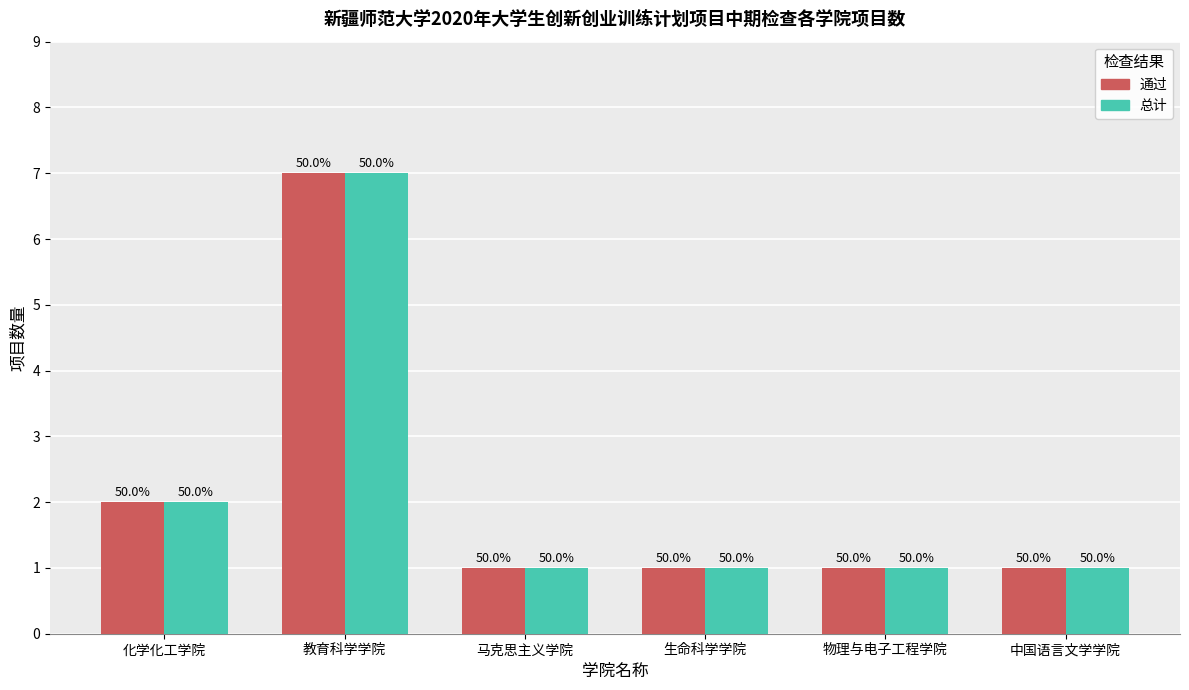

What is the label of the 3rd bar from the right?

生命科学学院